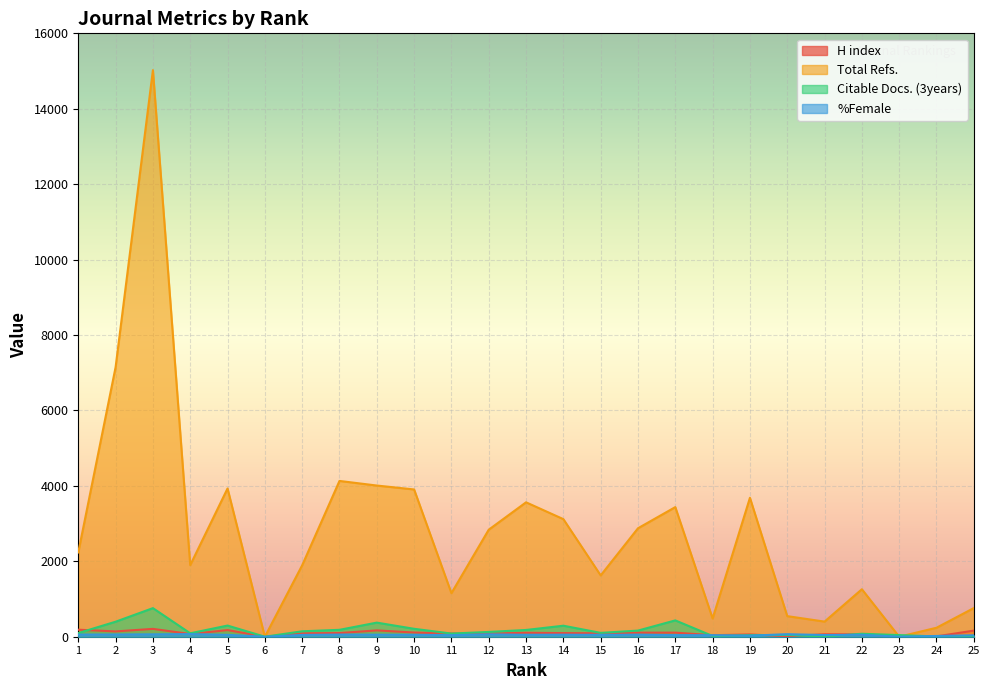

True or false: Total Refs. has more than 2 points higher than both neighbors.

True